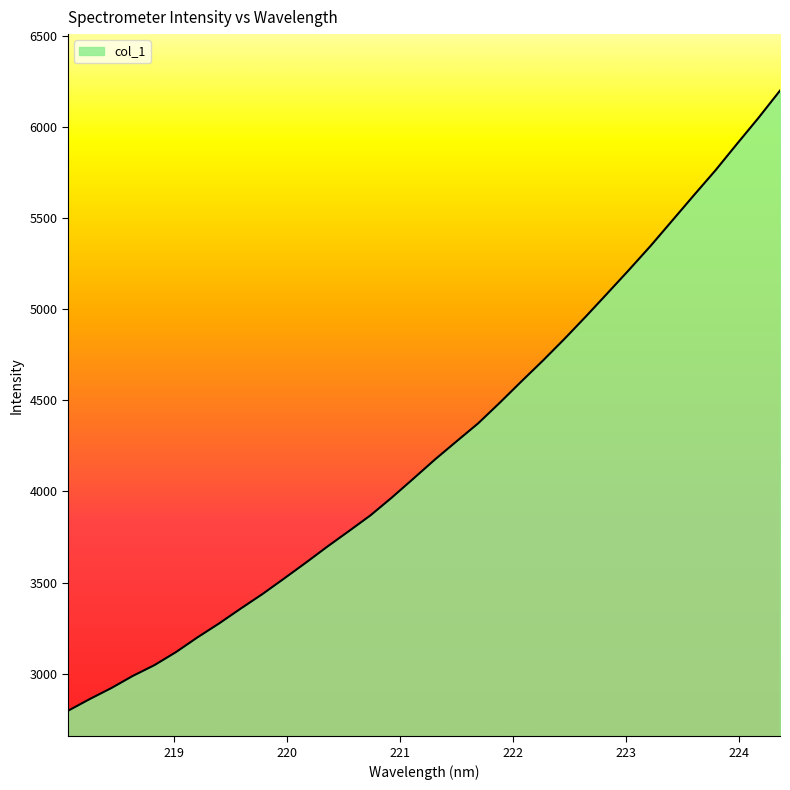

Does the chart display data point markers on the line(s)?

No